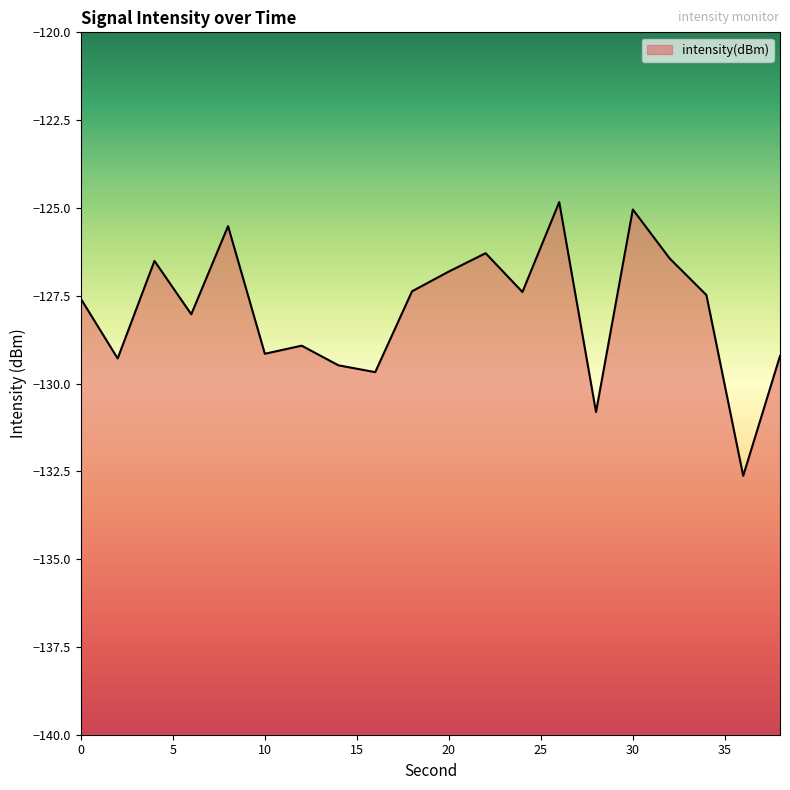

Reading left to right, extract all data points from this chart.

-127.6	-129.3	-126.5	-128.0	-125.5	-129.2	-128.9	-129.5	-129.7	-127.4	-126.8	-126.3	-127.4	-124.8	-130.8	-125.0	-126.4	-127.5	-132.6	-129.2